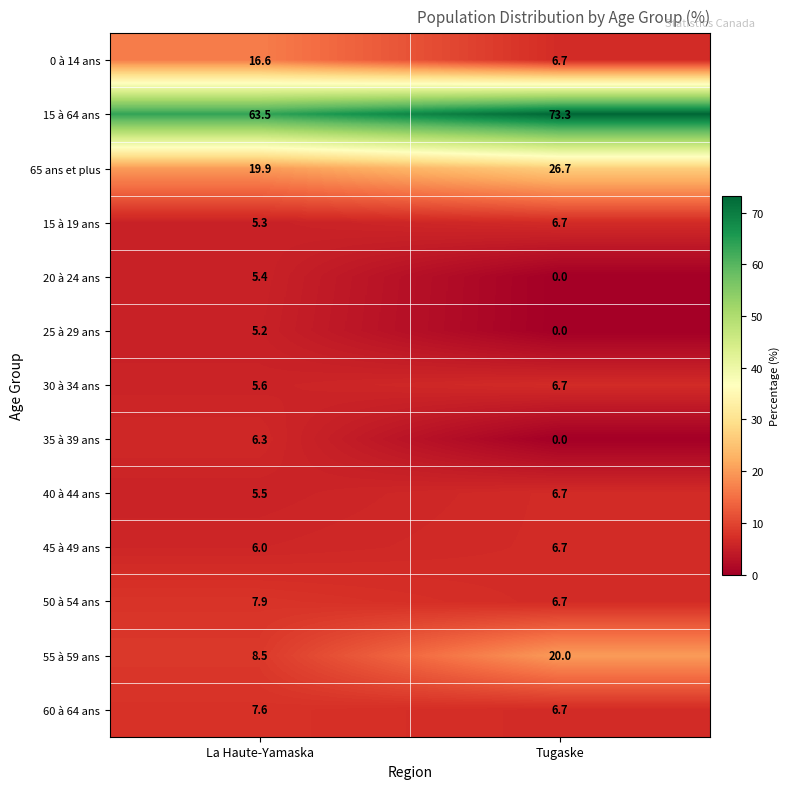

Which category has the highest value in the 35 à 39 ans series?

La Haute-Yamaska